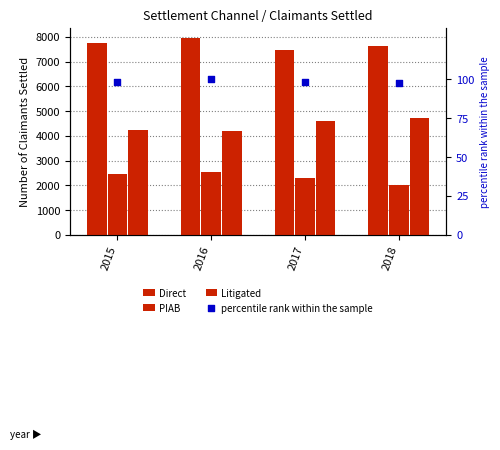

At which category is the sum across all series the highest?

2016